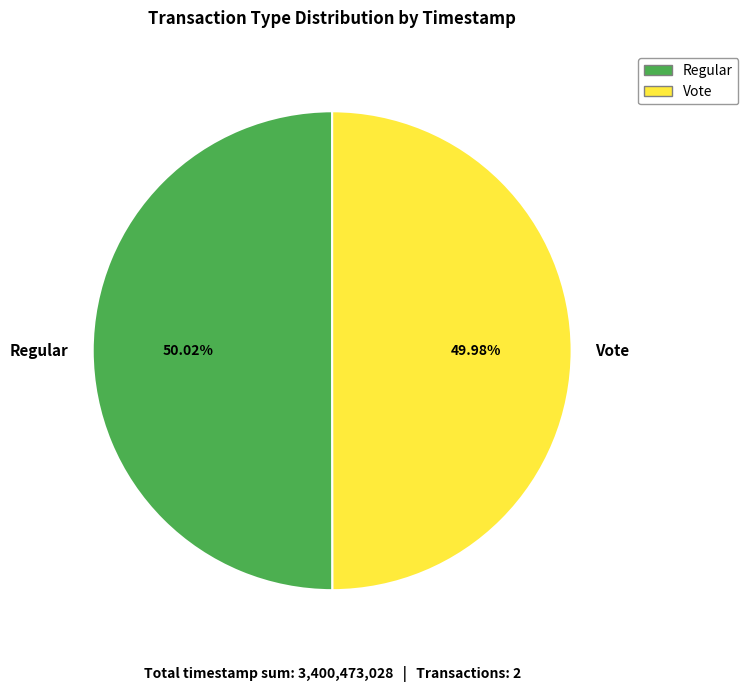

To the nearest percent, what percentage of the pie is Regular?

50%